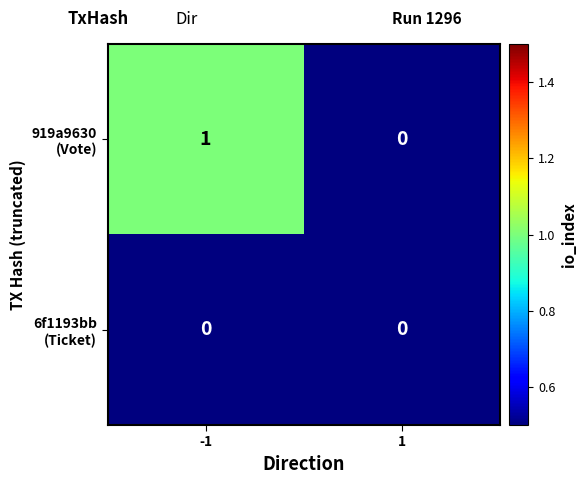

At -1, list the series in order from largest to smallest.

919a9630 (Vote), 6f1193bb (Ticket)